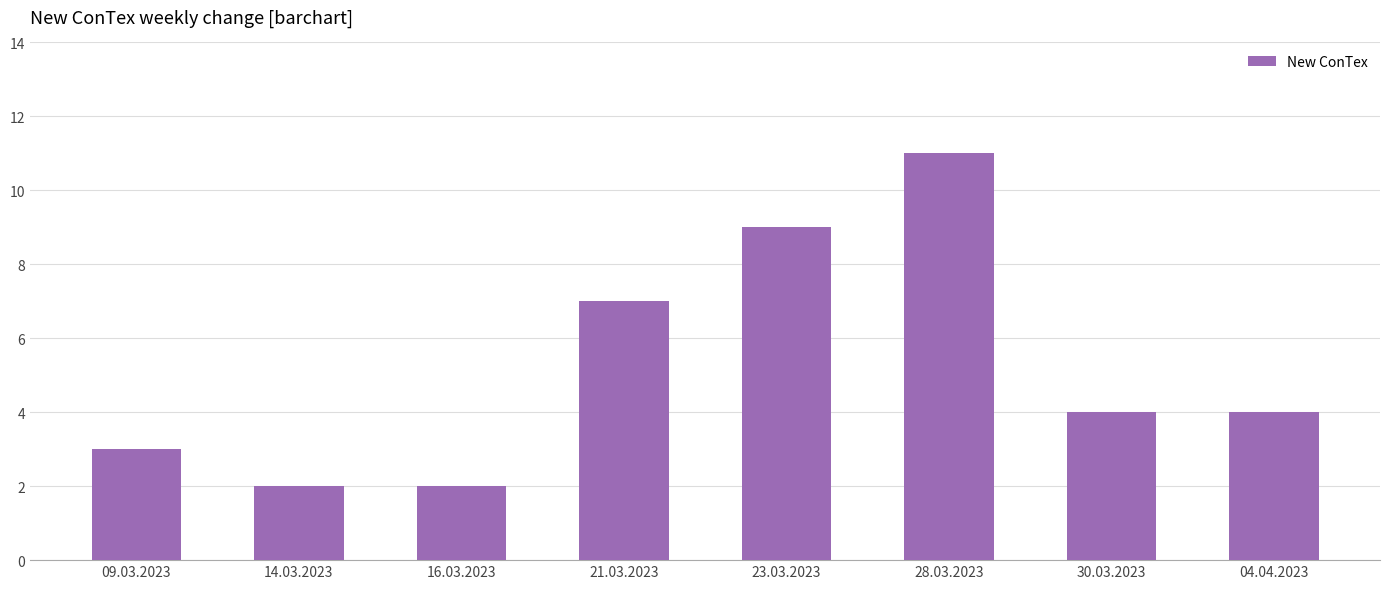

How many bars are there in total?

8